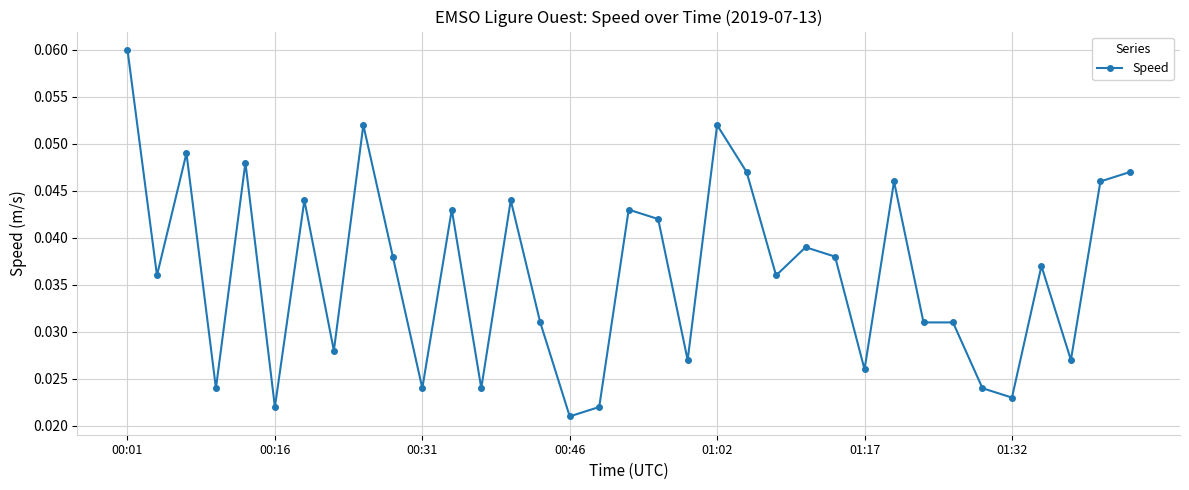

What is the sum of all values?

1.3